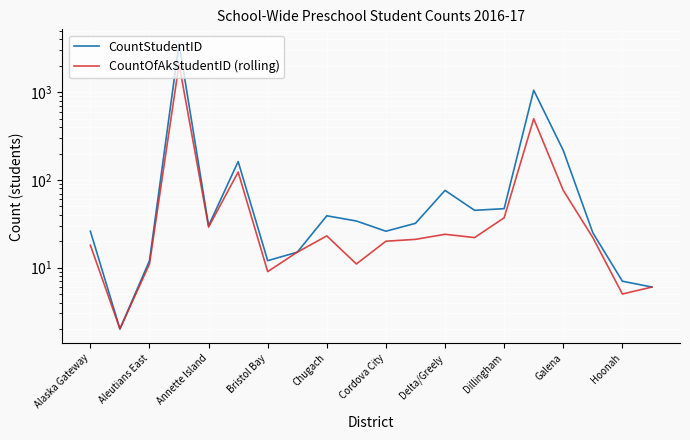

Is the value of CountOfAkStudentID (rolling) at Cordova City greater than the value of CountStudentID at Alaska Gateway?

No